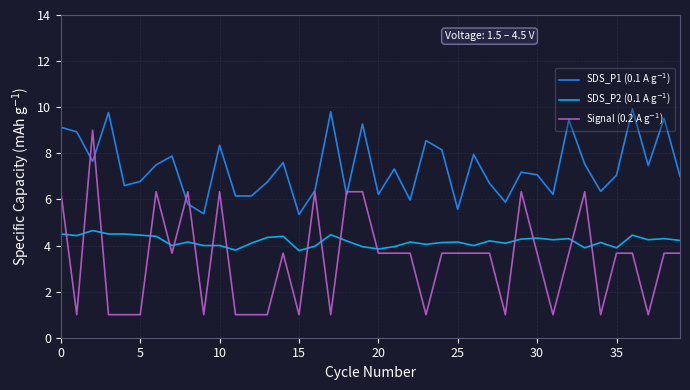

What is the difference between the second highest and minimum values in the Signal (0.2 A g$^{-1}$) series?

5.3